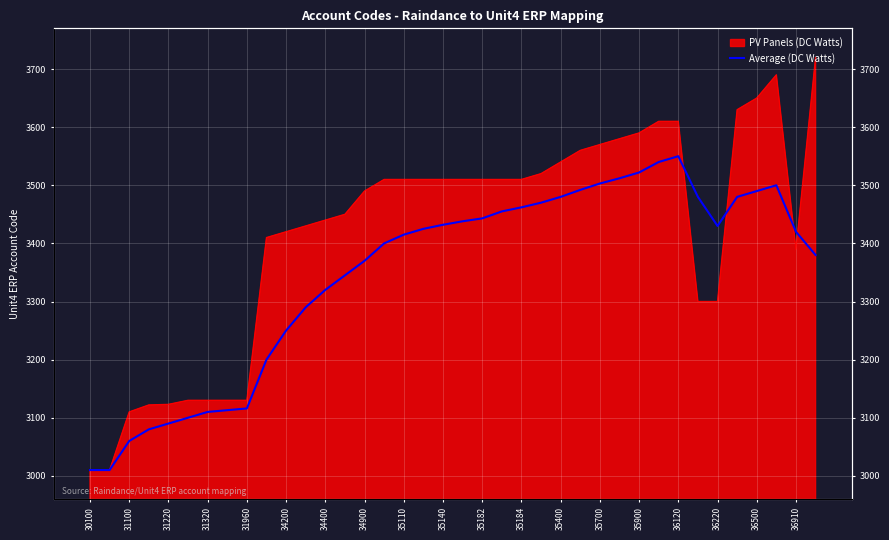

What is the sum of all values?

127183